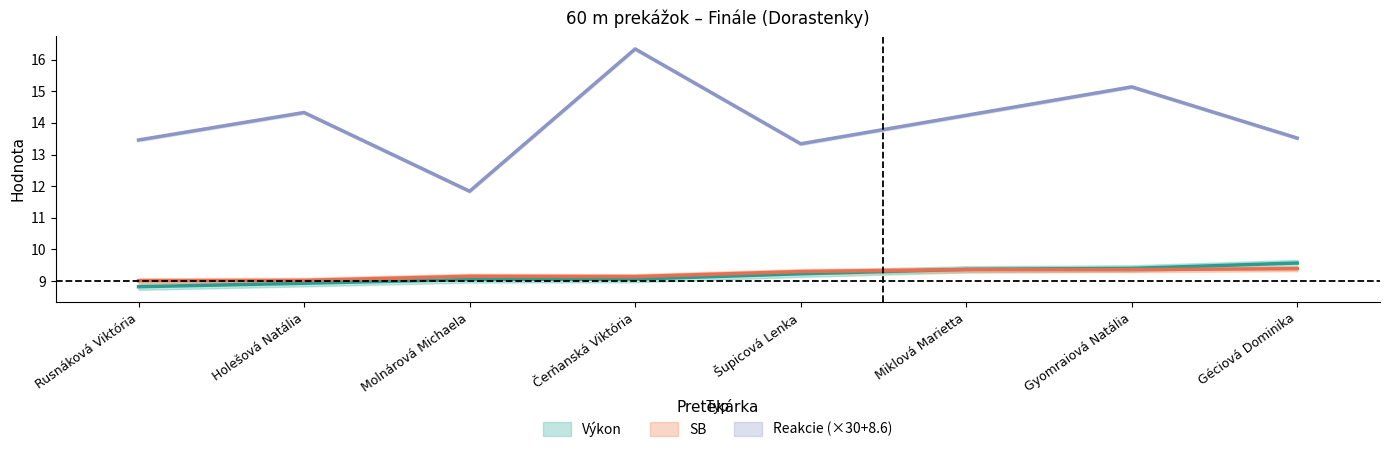

How many categories are shown in the chart?

8